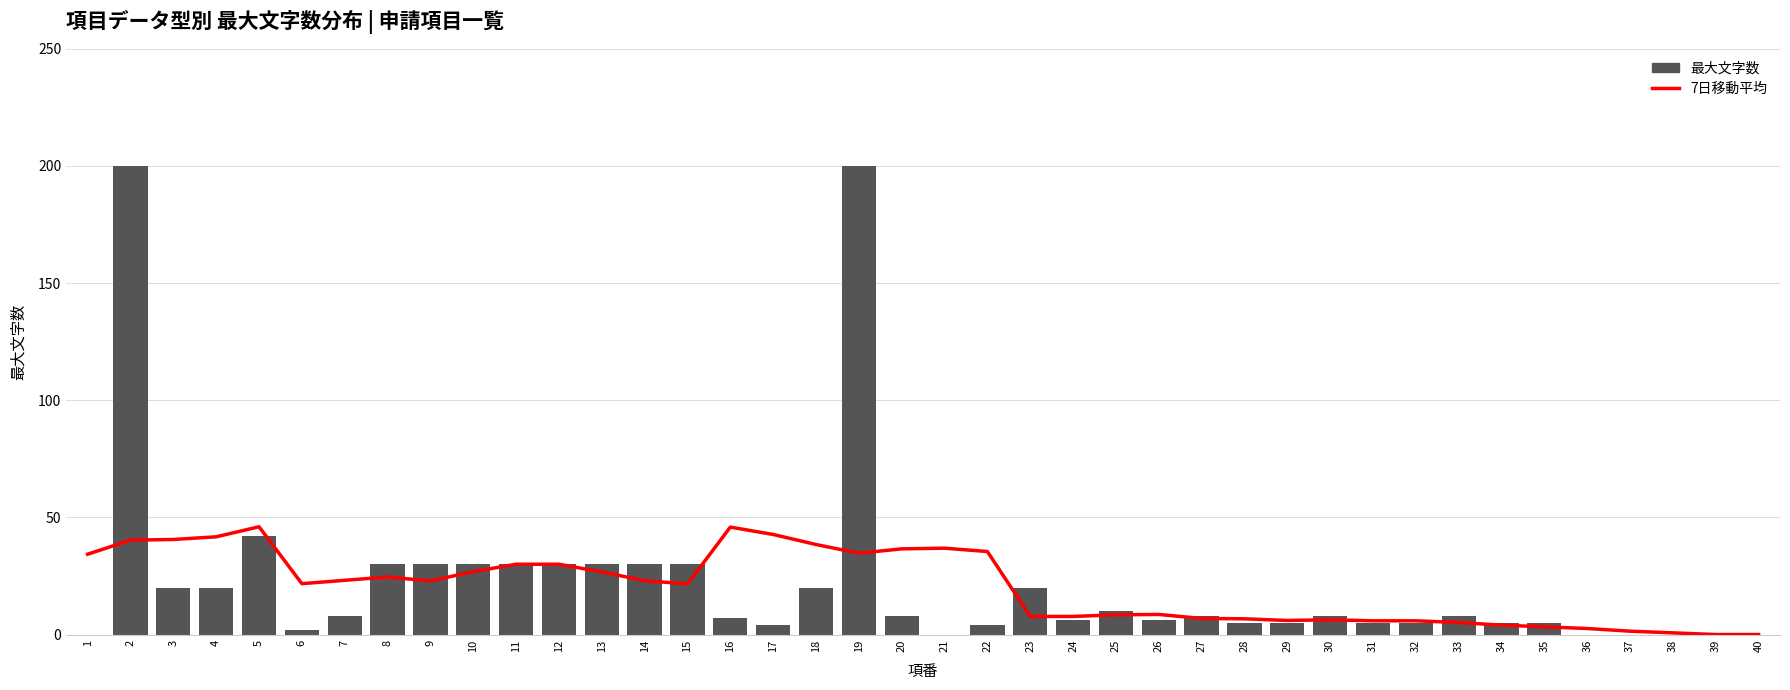

At which category is the sum across all series the highest?

2